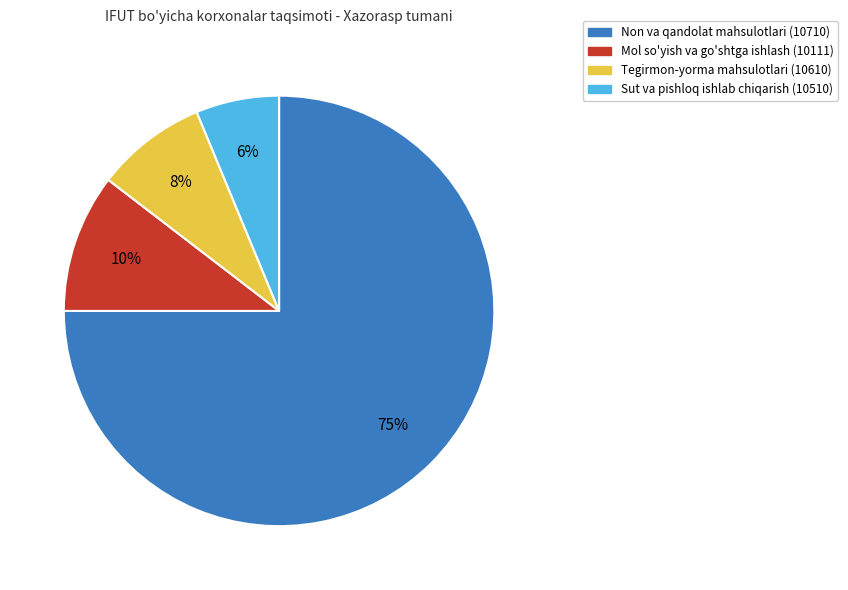

How many segments does this pie chart have?

4